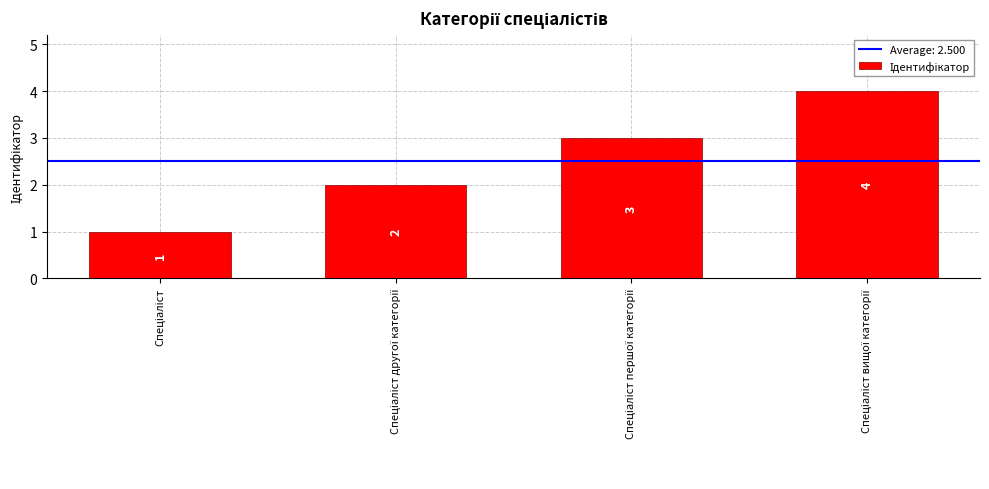

How many values are between 2 and 4?

3